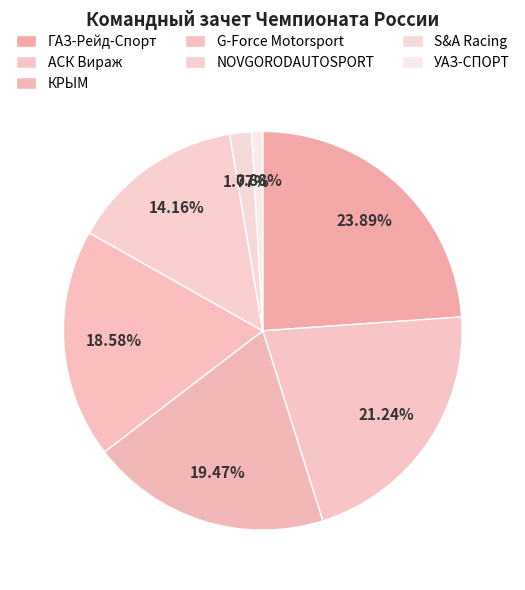

Approximately how many times larger is the value at G-Force Motorsport compared to КРЫМ?

1.0